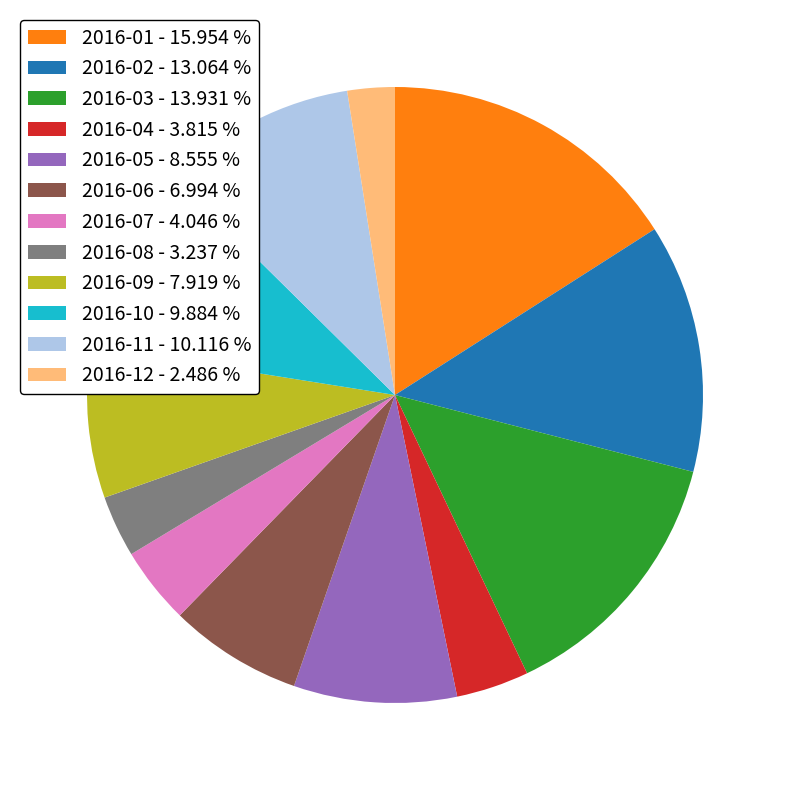

What is the ratio of the value at 2016-09 - 7.919 % to the value at 2016-01 - 15.954 %?

0.5